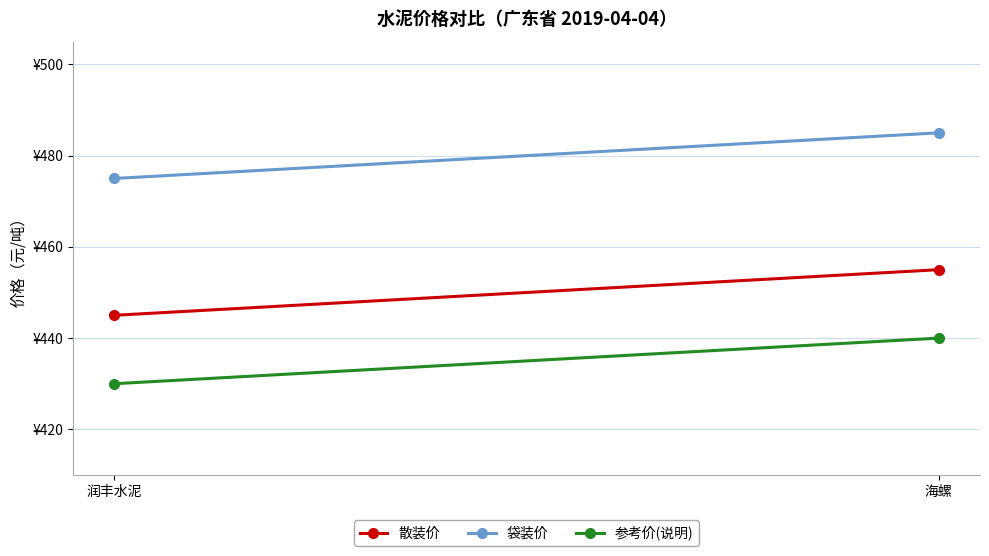

What is the maximum value for 参考价(说明)?

440